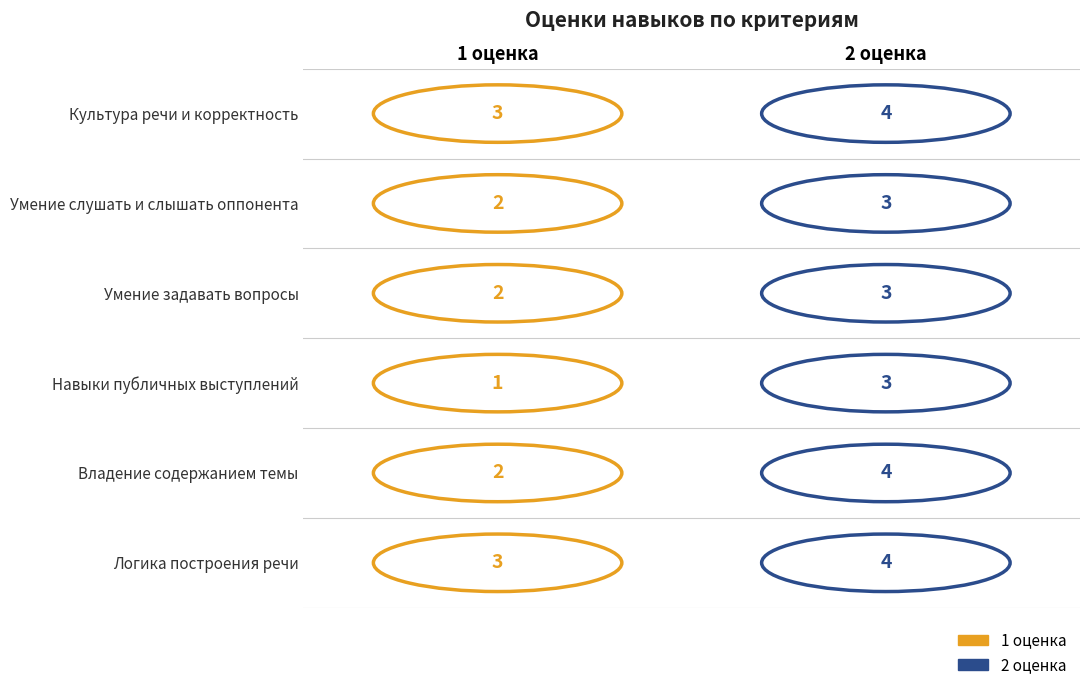

Is the value of 2 оценка at Умение слушать и слышать оппонента greater than the value of 1 оценка at Навыки публичных выступлений?

Yes